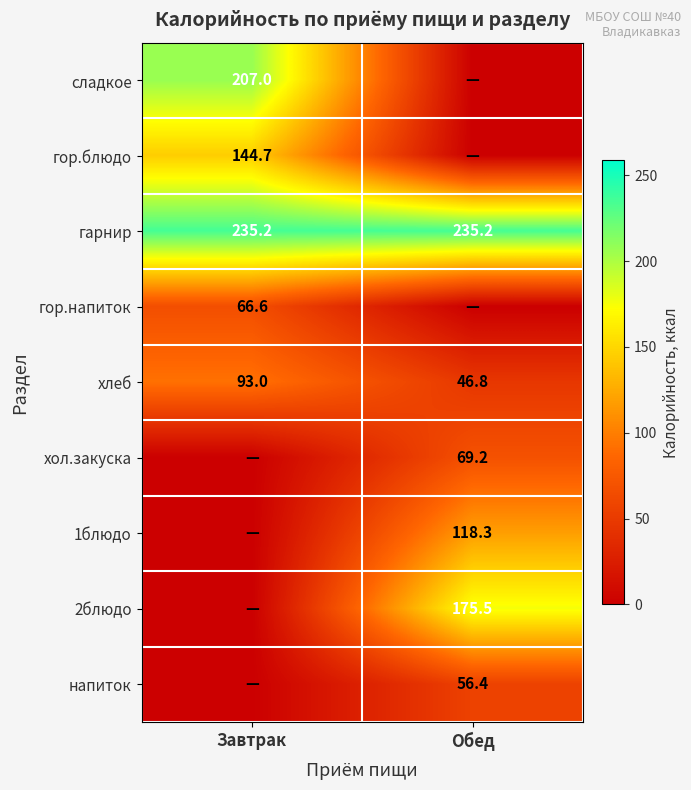

How many distinct data groups are displayed?

9